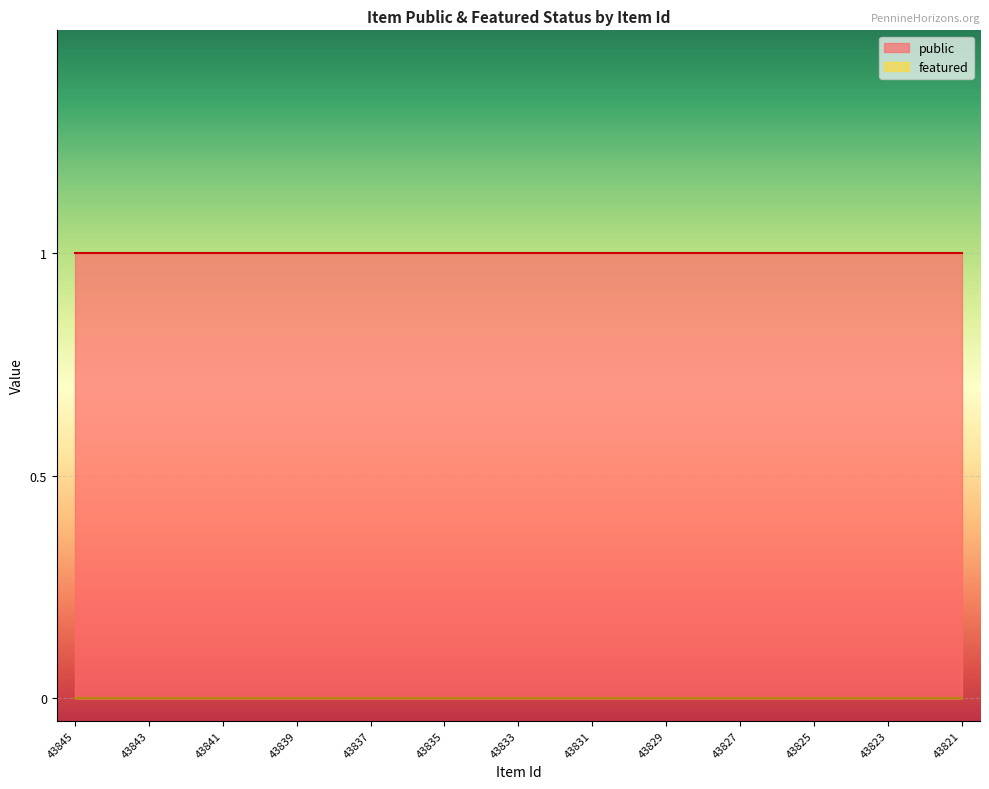

What is the value of the public point at the 21st from the left?

1